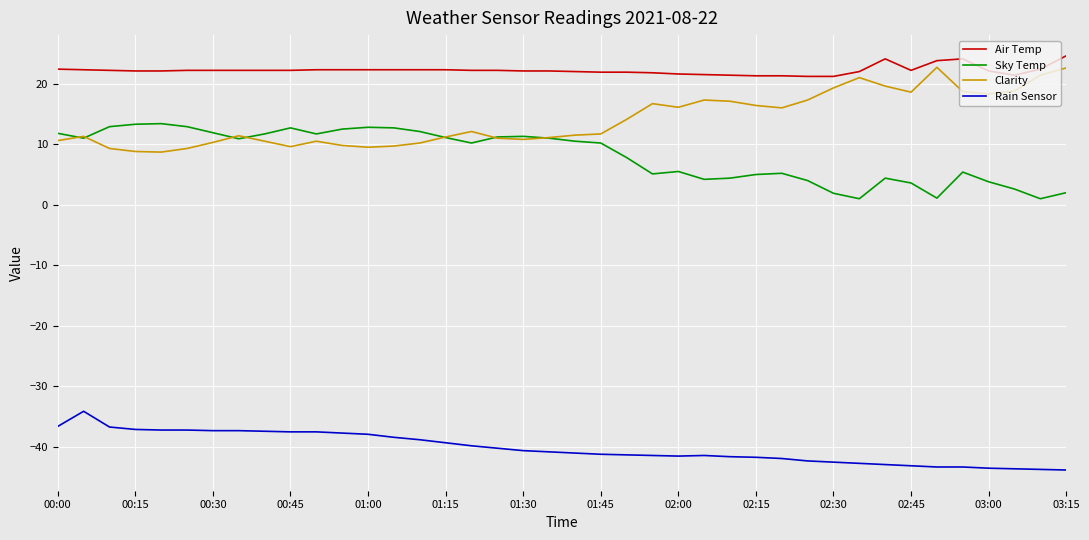

True or false: Rain Sensor and Air Temp intersect in this chart.

False